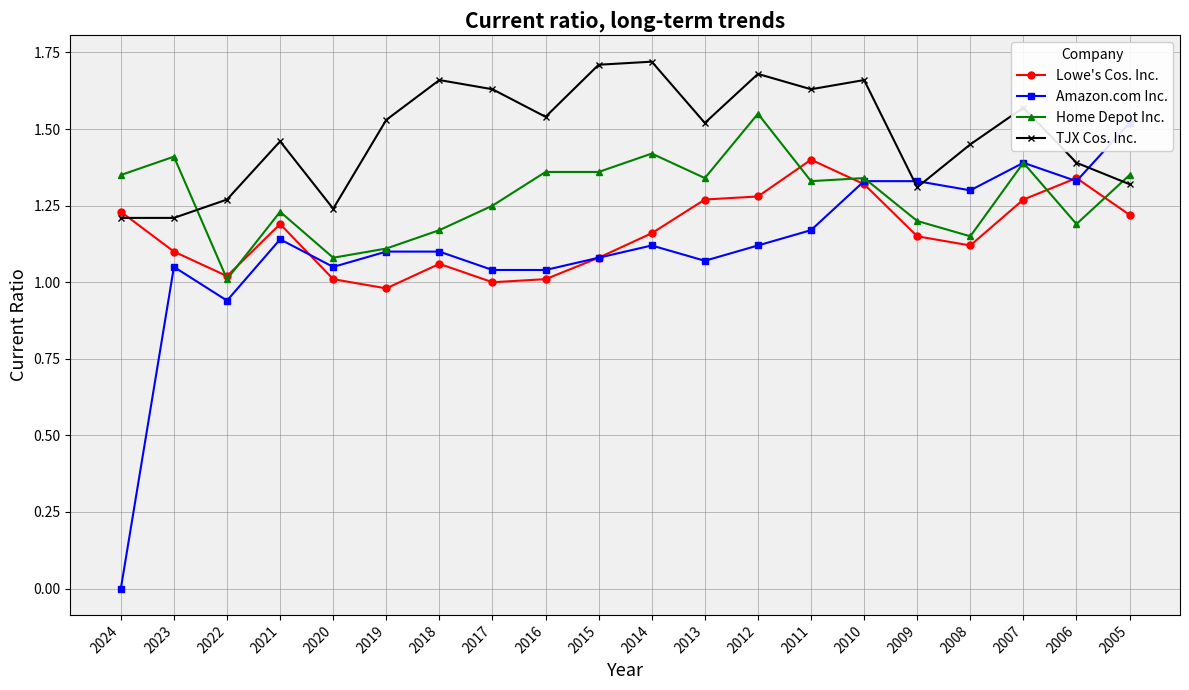

Reading right to left, what are all the values shown in this chart?

Lowe's Cos. Inc.: 1.2	1.3	1.3	1.1	1.1	1.3	1.4	1.3	1.3	1.2	1.1	1.0	1.0	1.1	1.0	1.0	1.2	1.0	1.1	1.2
Amazon.com Inc.: 1.5	1.3	1.4	1.3	1.3	1.3	1.2	1.1	1.1	1.1	1.1	1.0	1.0	1.1	1.1	1.1	1.1	0.9	1.1	0.0
Home Depot Inc.: 1.4	1.2	1.4	1.1	1.2	1.3	1.3	1.6	1.3	1.4	1.4	1.4	1.2	1.2	1.1	1.1	1.2	1.0	1.4	1.4
TJX Cos. Inc.: 1.3	1.4	1.6	1.4	1.3	1.7	1.6	1.7	1.5	1.7	1.7	1.5	1.6	1.7	1.5	1.2	1.5	1.3	1.2	1.2